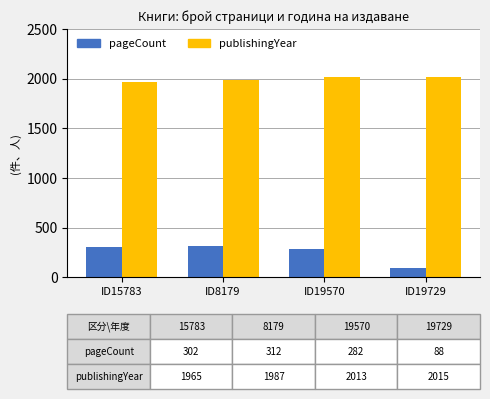

What is the smallest value displayed?

88